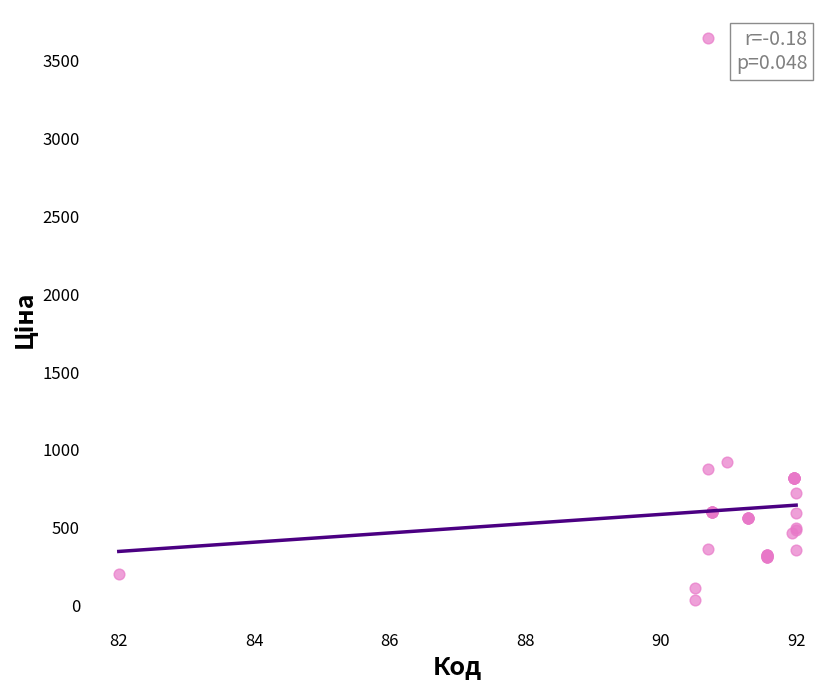

What Y value in the scatter plot is closest to 1839?

923.4